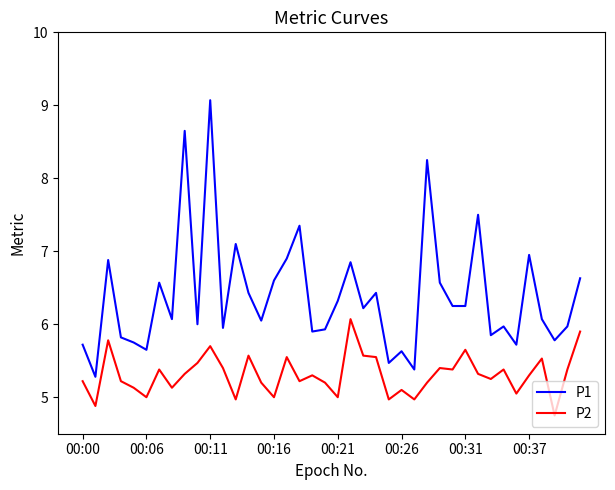

What is the maximum value shown in the chart?

9.1